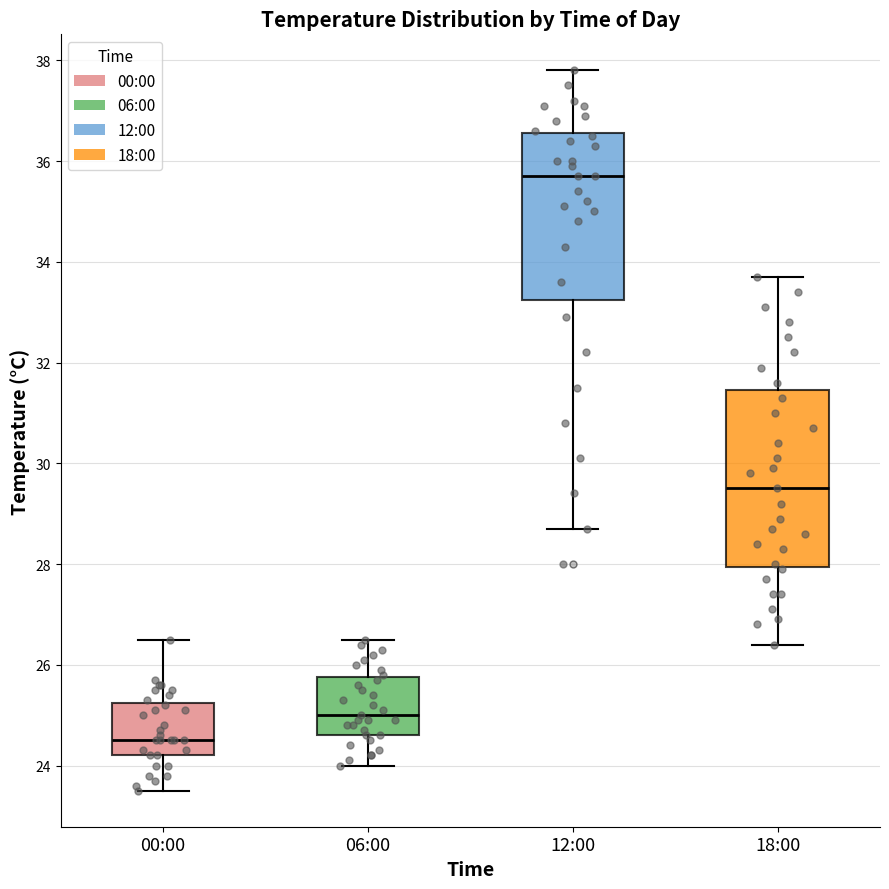

Reading left to right, transcribe this box plot: for each box, give where its median line is, the range the box spans, and where its two whiskers end, as read against the y-axis. The values are not printed on the chart, so give them approximately, as read against the axis.

00:00: median 24.6, box 24.2 to 25.2, whiskers 23.6 to 26.6
06:00: median 25.0, box 24.6 to 25.8, whiskers 24.0 to 26.6
12:00: median 35.8, box 33.2 to 36.6, whiskers 28.8 to 37.8
18:00: median 29.6, box 28.0 to 31.4, whiskers 26.4 to 33.8